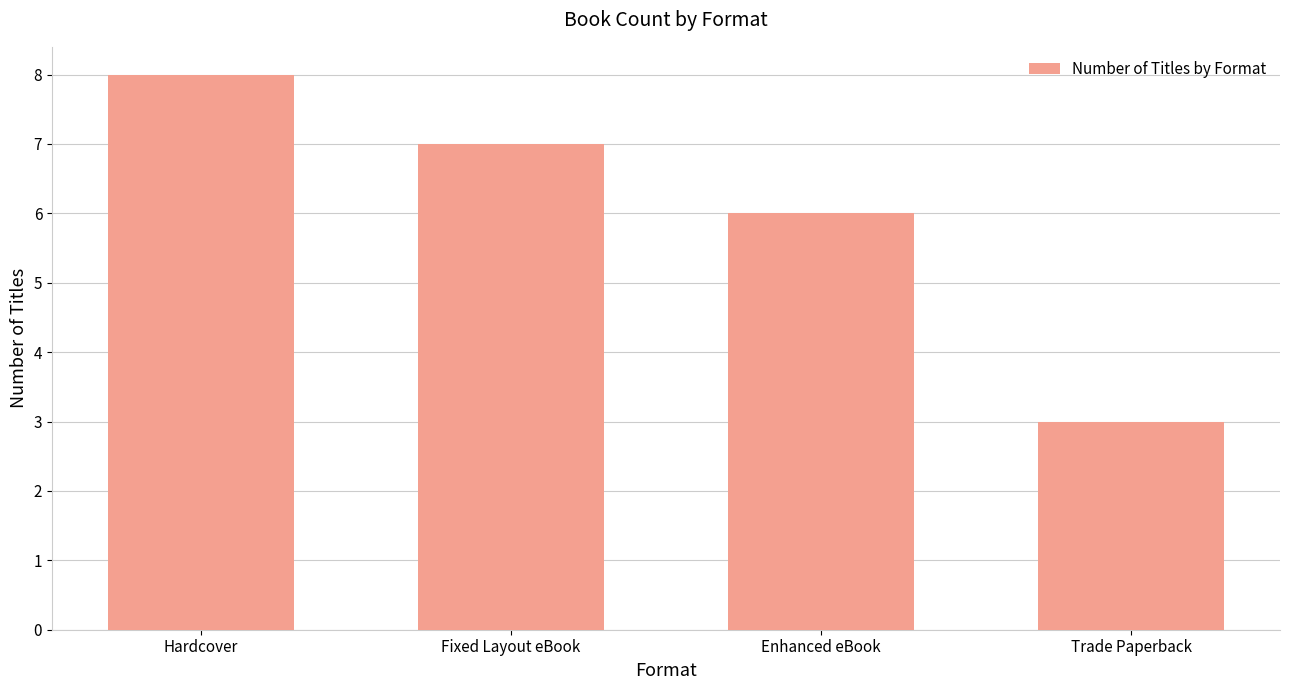

Where is the data nearest to the value 5?

Enhanced eBook